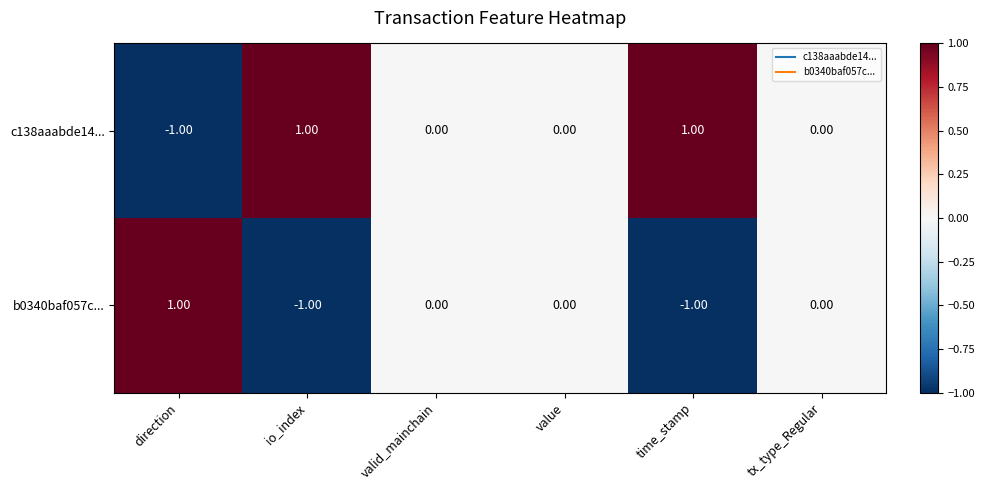

Rank the series by their average value, from lowest to highest.

b0340baf057c..., c138aaabde14...